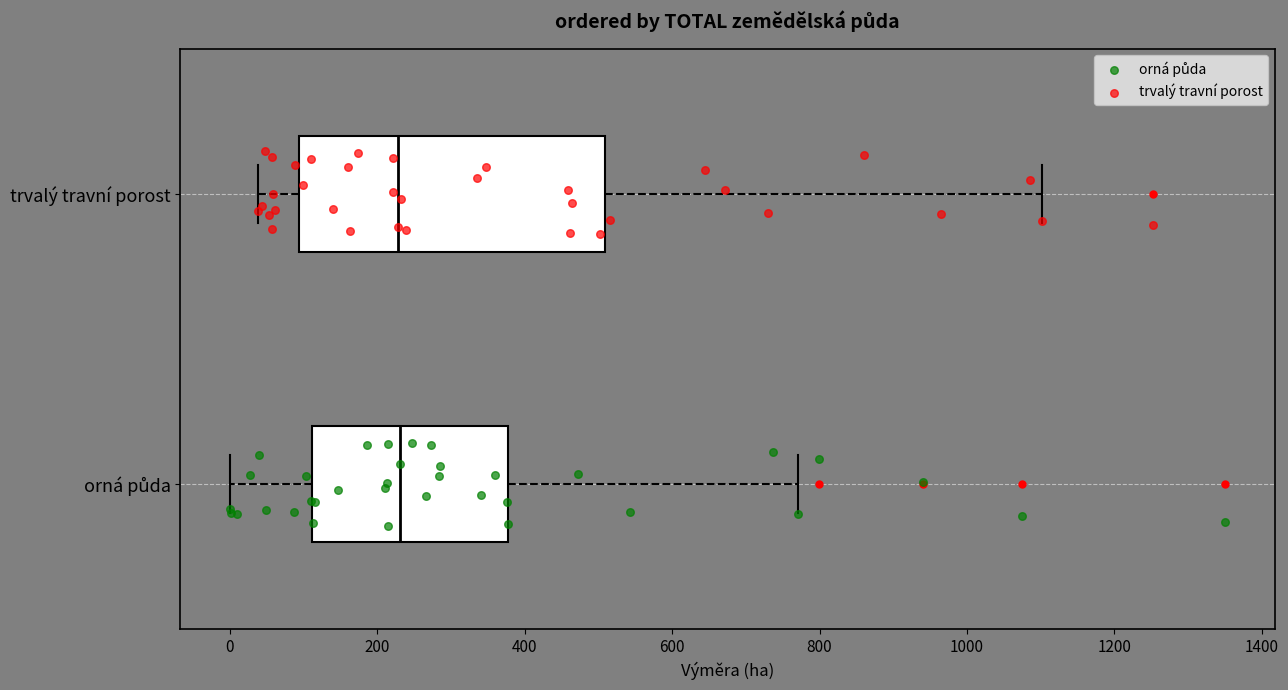

Comparing the boxes themselves (not the whiskers), which one is the widest?

trvalý travní porost